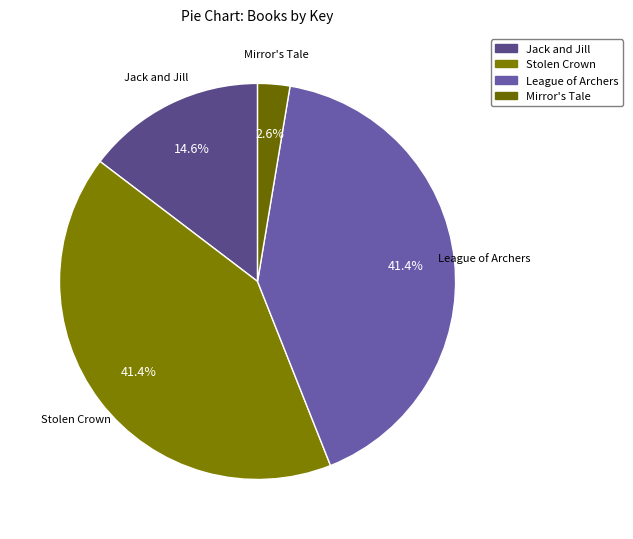

What portion of the pie excludes Stolen Crown?

58.6%